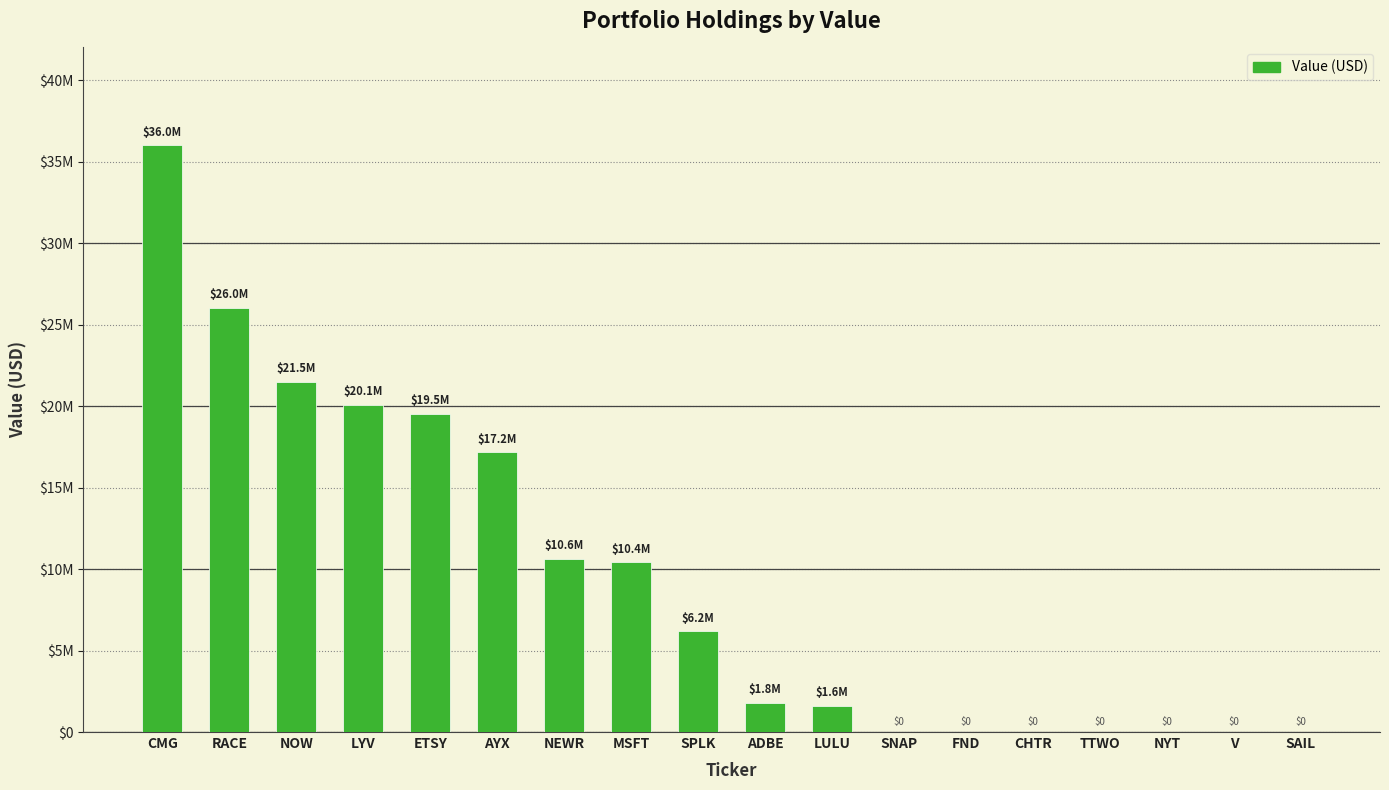

Are the bars horizontal?

No